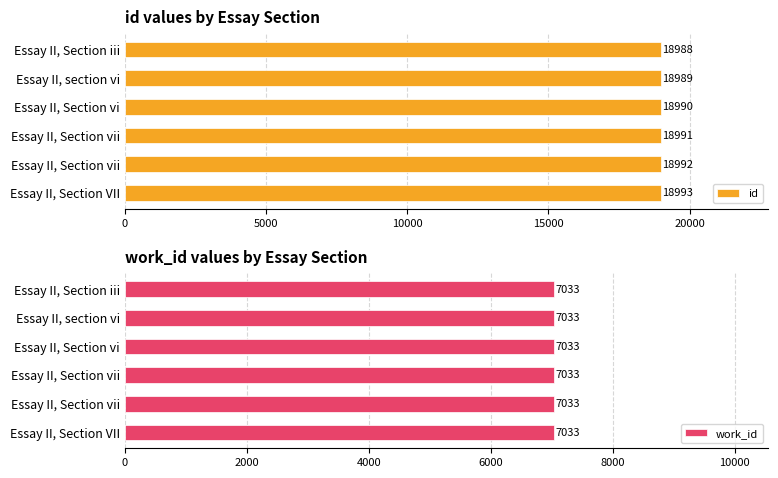

Which series has the widest spread of values?

id